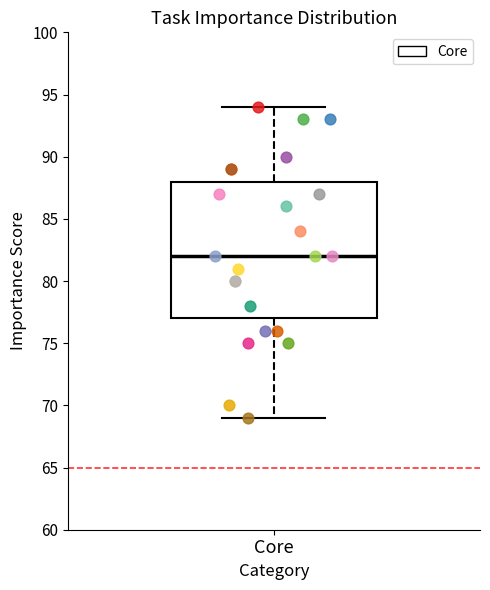

Read this box plot against the y-axis: the position of the median line, the range covered by the box, and the ends of both whiskers. The values are not printed on the chart, so give them approximately, as read against the axis.

median 82, box 77 to 88, whiskers 69 to 94